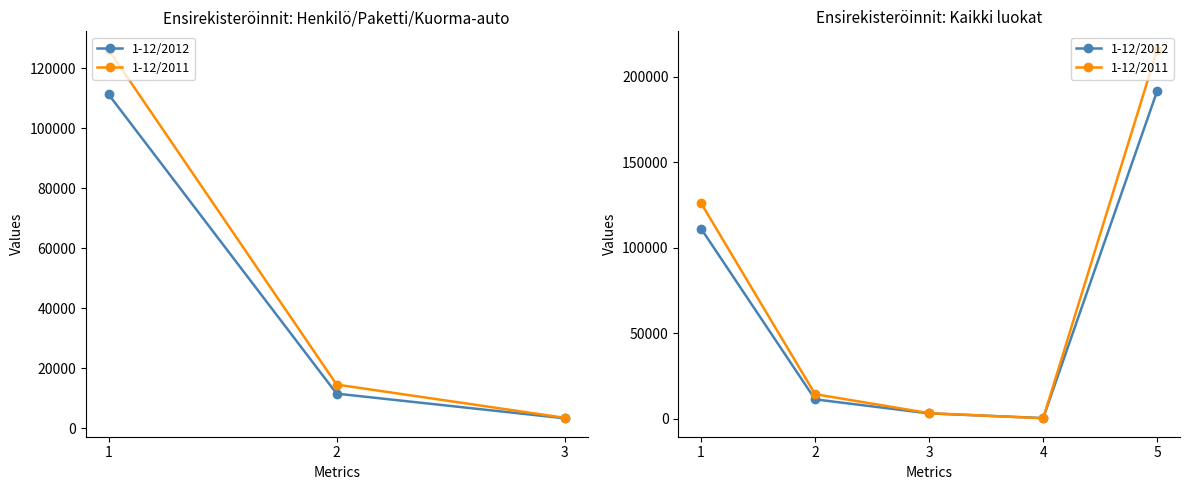

Reading right to left, transcribe all the data shown in this chart.

1-12/2012: 191750	533	3252	11469	111251
1-12/2011: 215794	398	3413	14492	126130